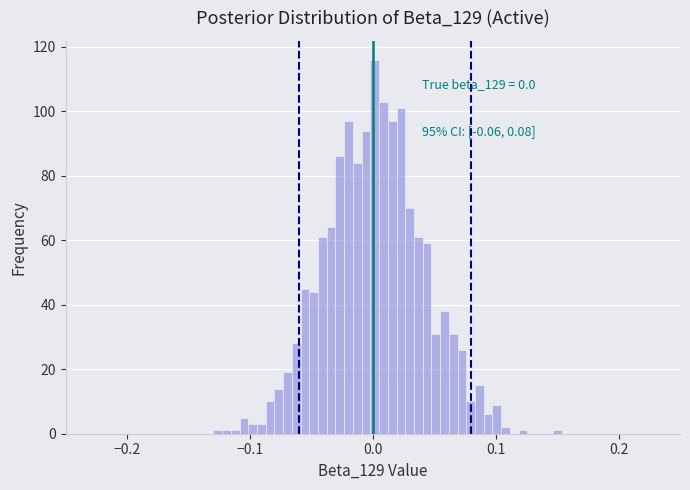

Read against the x-axis, roughly where is the centre of the tallest bar?

0.00